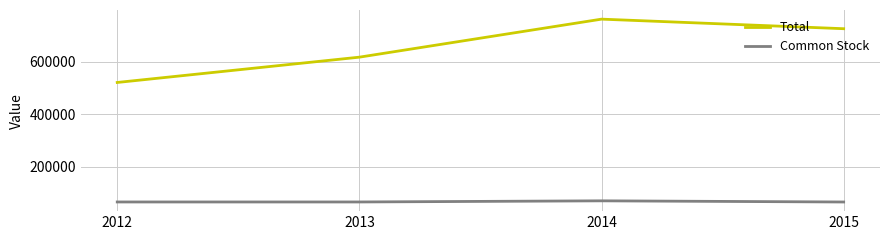

The value of Total at 2014 is 761607. True or false?

True